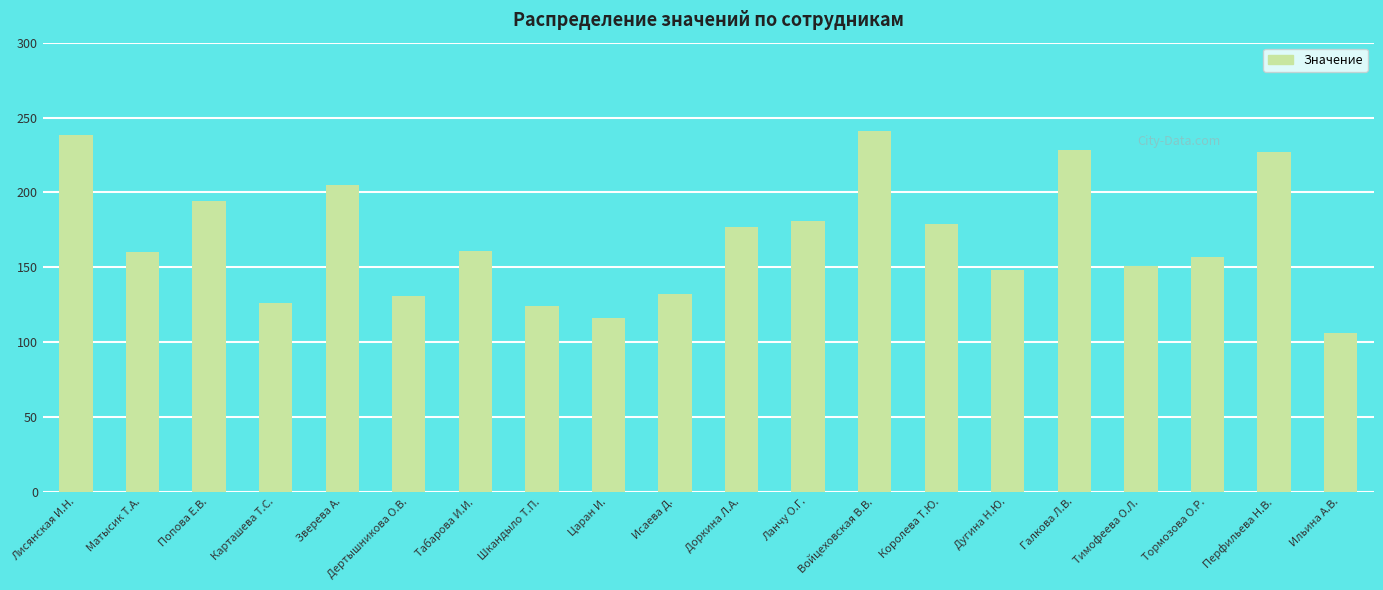

What is the sum of the values at Царан И. and Шкандыло Т.П.?

240